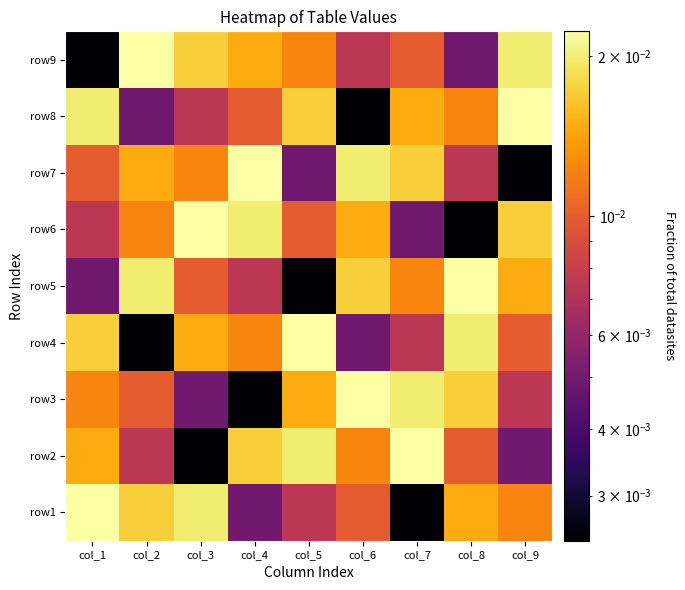

Reading left to right, extract all data points from this chart.

row1: col_1=0.0	col_2=0.0	col_3=0.0	col_4=0.0	col_5=0.0	col_6=0.0	col_7=0.0	col_8=0.0	col_9=0.0
row2: col_1=0.0	col_2=0.0	col_3=0.0	col_4=0.0	col_5=0.0	col_6=0.0	col_7=0.0	col_8=0.0	col_9=0.0
row3: col_1=0.0	col_2=0.0	col_3=0.0	col_4=0.0	col_5=0.0	col_6=0.0	col_7=0.0	col_8=0.0	col_9=0.0
row4: col_1=0.0	col_2=0.0	col_3=0.0	col_4=0.0	col_5=0.0	col_6=0.0	col_7=0.0	col_8=0.0	col_9=0.0
row5: col_1=0.0	col_2=0.0	col_3=0.0	col_4=0.0	col_5=0.0	col_6=0.0	col_7=0.0	col_8=0.0	col_9=0.0
row6: col_1=0.0	col_2=0.0	col_3=0.0	col_4=0.0	col_5=0.0	col_6=0.0	col_7=0.0	col_8=0.0	col_9=0.0
row7: col_1=0.0	col_2=0.0	col_3=0.0	col_4=0.0	col_5=0.0	col_6=0.0	col_7=0.0	col_8=0.0	col_9=0.0
row8: col_1=0.0	col_2=0.0	col_3=0.0	col_4=0.0	col_5=0.0	col_6=0.0	col_7=0.0	col_8=0.0	col_9=0.0
row9: col_1=0.0	col_2=0.0	col_3=0.0	col_4=0.0	col_5=0.0	col_6=0.0	col_7=0.0	col_8=0.0	col_9=0.0